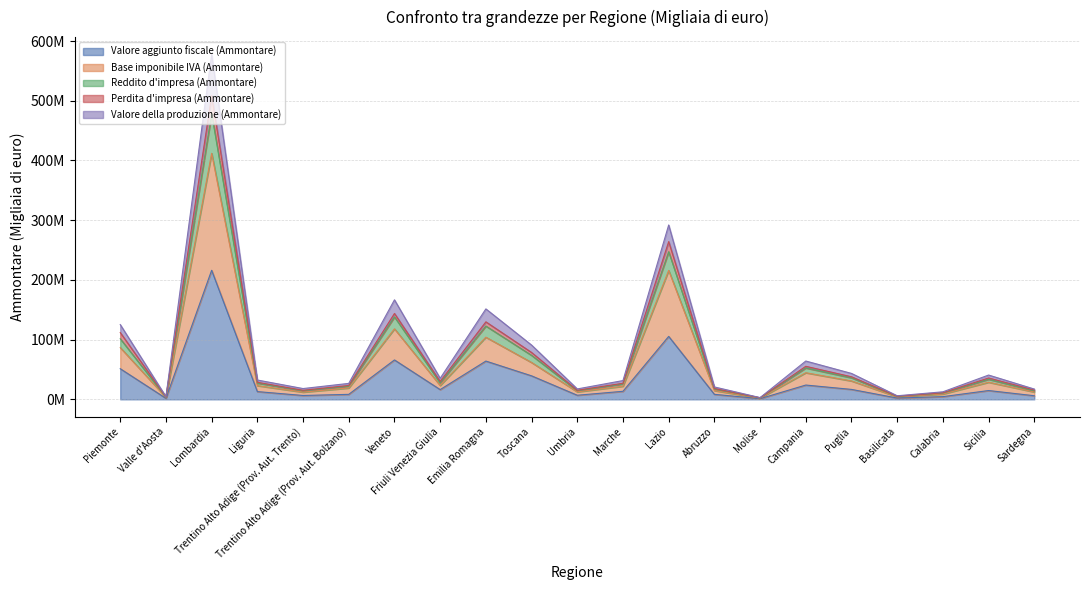

Reading left to right, what are all the values shown in this chart?

Valore aggiunto fiscale (Ammontare): 51304087	1705628	216142839	12982462	6457935	8353896	65986919	16294631	64094307	39355716	6859353	13468382	105405664	8394232	1110822	23941110	16636671	2177045	4524011	14735133	6038549
Base imponibile IVA (Ammontare): 86696365	3352656	411931801	22949473	12065827	19061856	118095012	23230419	104072607	61731641	12555397	21992974	215897812	14678429	2109382	44580442	30818575	4232172	8888850	28653820	12292276
Reddito d'impresa (Ammontare): 125220839	4442962	577685423	32356857	18065438	26712712	166630435	35190254	151441126	90886546	17424988	31447728	291972891	20770513	2920392	64172290	43411552	5997983	12622984	40675235	17235546
Perdita d'impresa (Ammontare): 111876012	3980247	508659316	28615359	15106632	23268276	143805328	29943175	129786755	78484642	15130015	26985366	264114908	18175910	2596116	55329286	37793086	5209340	11079235	35794200	15576902
Valore della produzione (Ammontare): 101489609	3832342	478443621	27291194	14381841	21995827	138045709	27628771	122751884	73663025	14551001	25843206	247234086	17349967	2466001	52587361	36088842	4934431	10579471	33621681	14274782